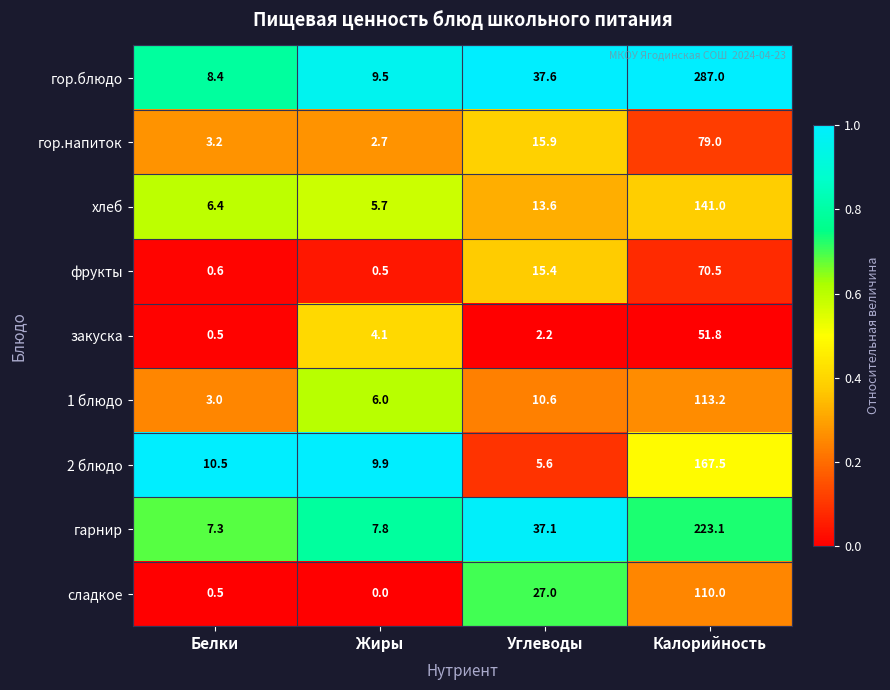

Where does the хлеб series first go above 13?

Углеводы